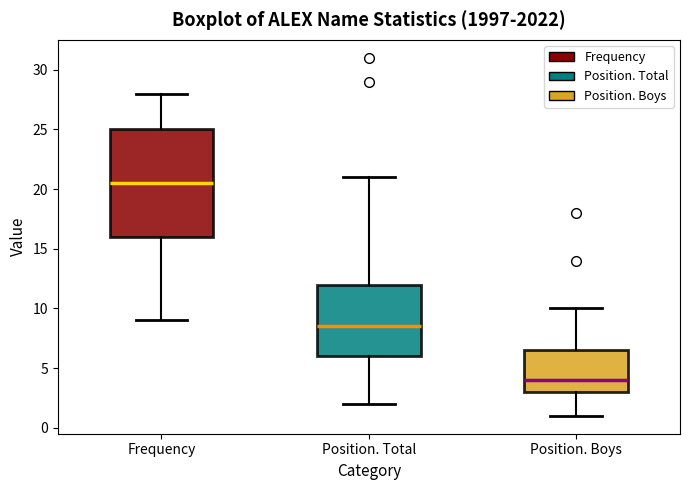

Reading left to right, transcribe this box plot: for each box, give where its median line is, the range the box spans, and where its two whiskers end, as read against the y-axis. The values are not printed on the chart, so give them approximately, as read against the axis.

Frequency: median 20.5, box 16.0 to 25.0, whiskers 9.0 to 28.0
Position. Total: median 8.5, box 6.0 to 12.0, whiskers 2.0 to 21.0
Position. Boys: median 4.0, box 3.0 to 6.5, whiskers 1.0 to 10.0